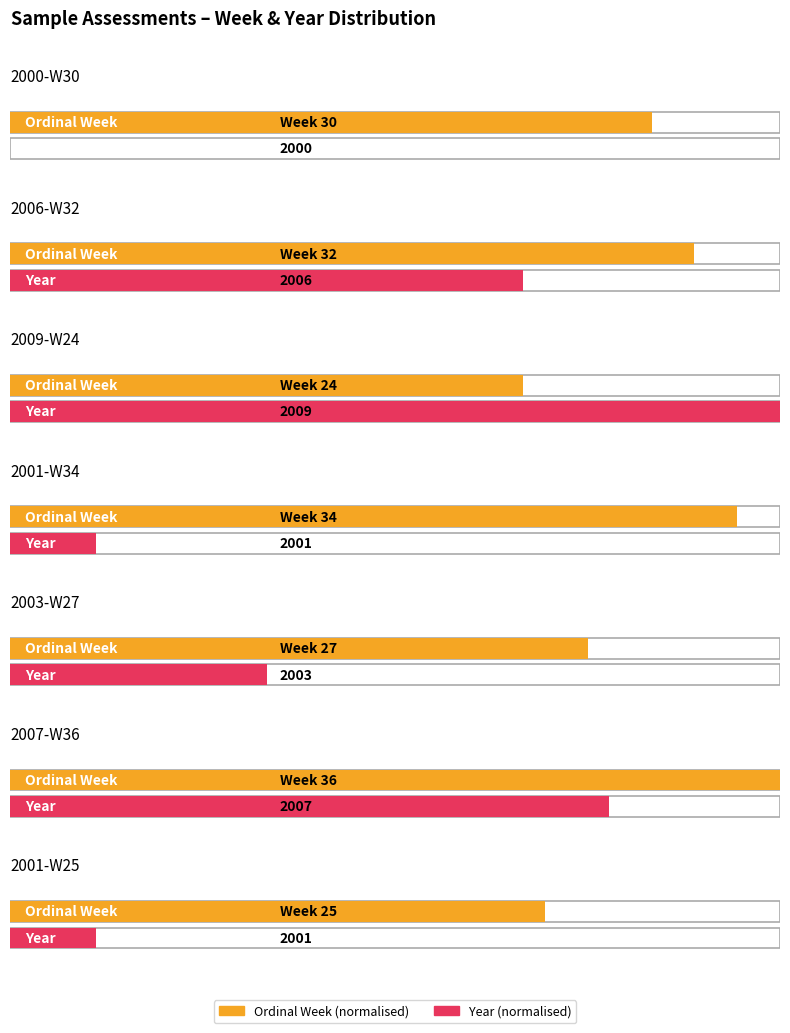

Reading right to left, transcribe all the data shown in this chart.

ordinal_week: 25	36	27	34	24	32	30
year: 2001	2007	2003	2001	2009	2006	2000